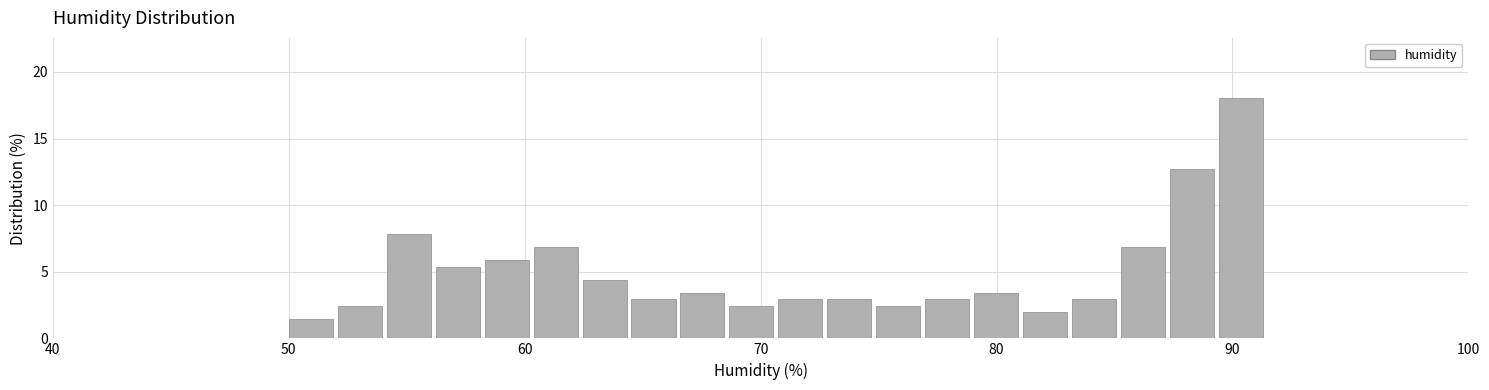

Read against the x-axis, roughly where is the centre of the tallest bar?

90